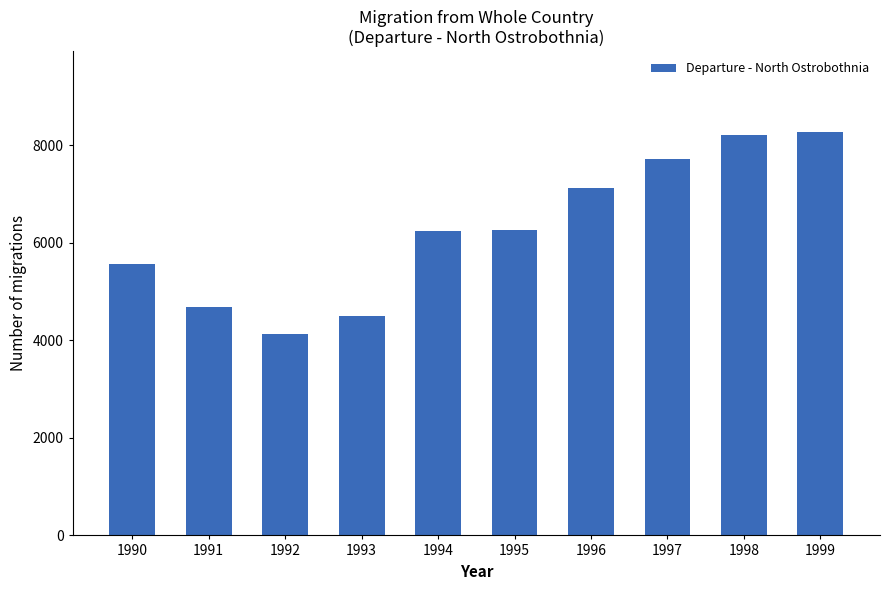

What is the smallest value displayed?

4133